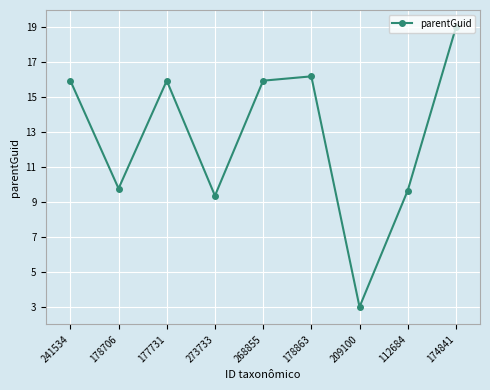

How many interior local peaks (higher than both neighbors) does the data have?

2